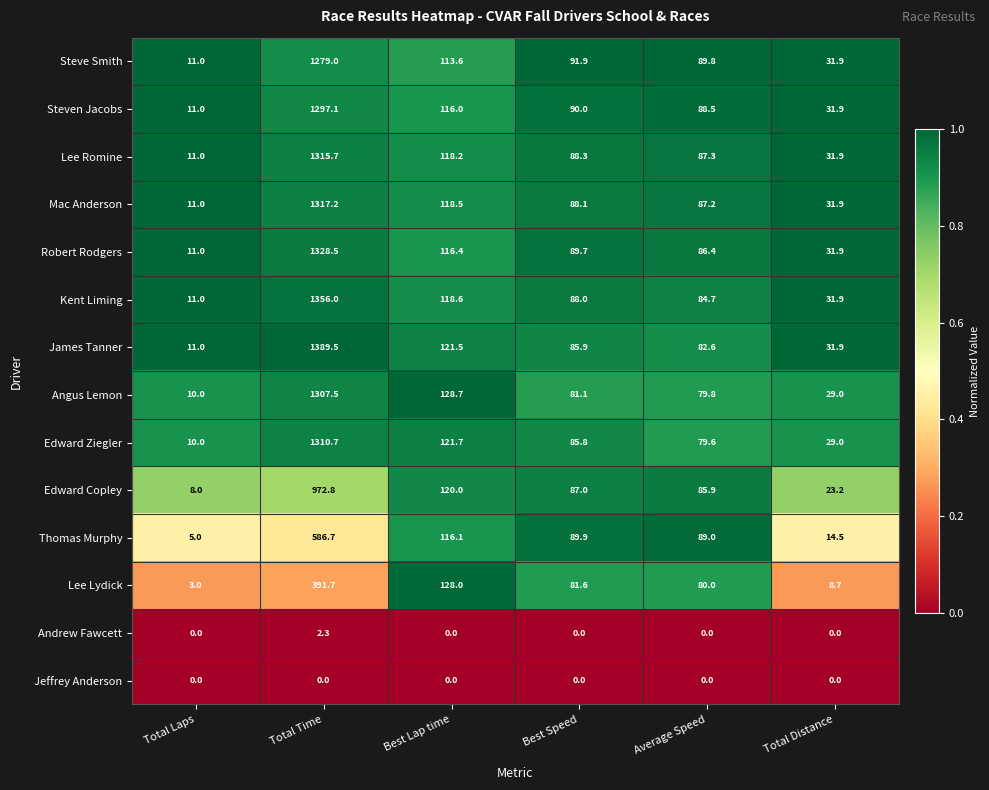

Which series changed the most between Total Time and Total Distance?

James Tanner